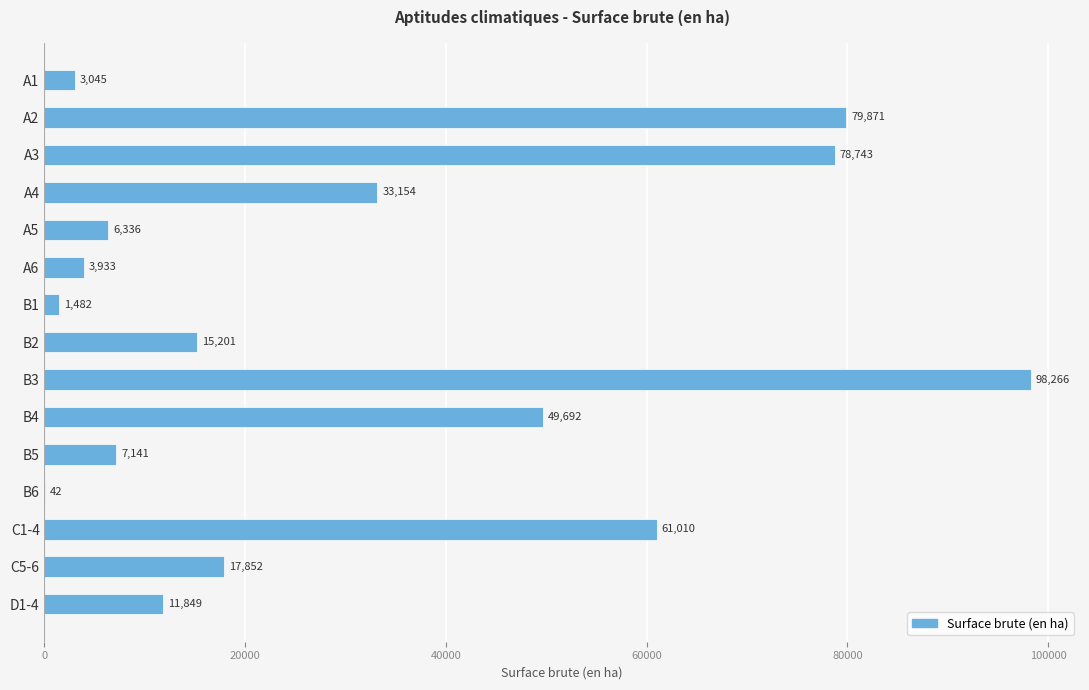

Count the number of categories in the chart.

15